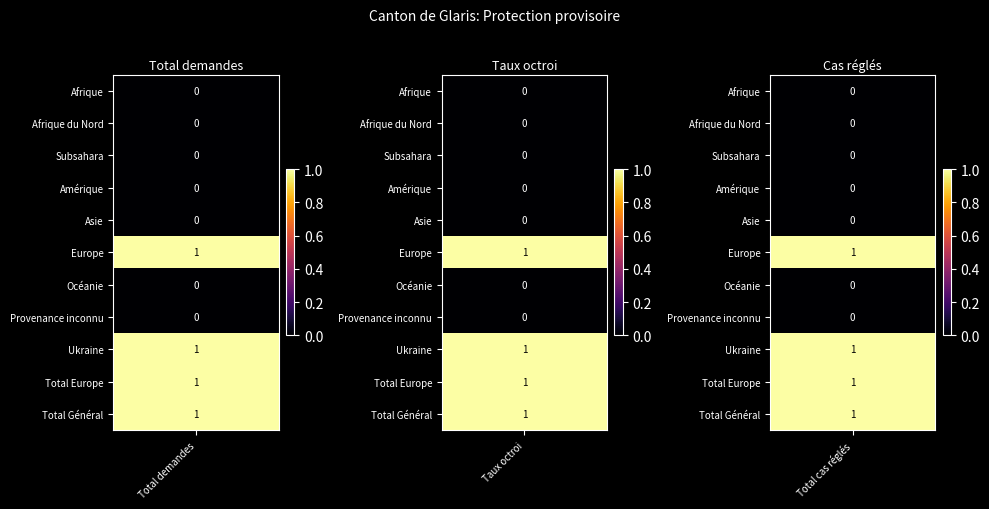

Which series has the largest total across all categories?

Europe